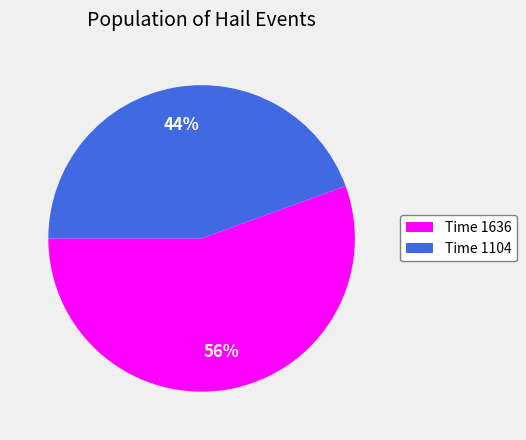

Is the sum of Time 1636 and Time 1104 greater than half?

Yes